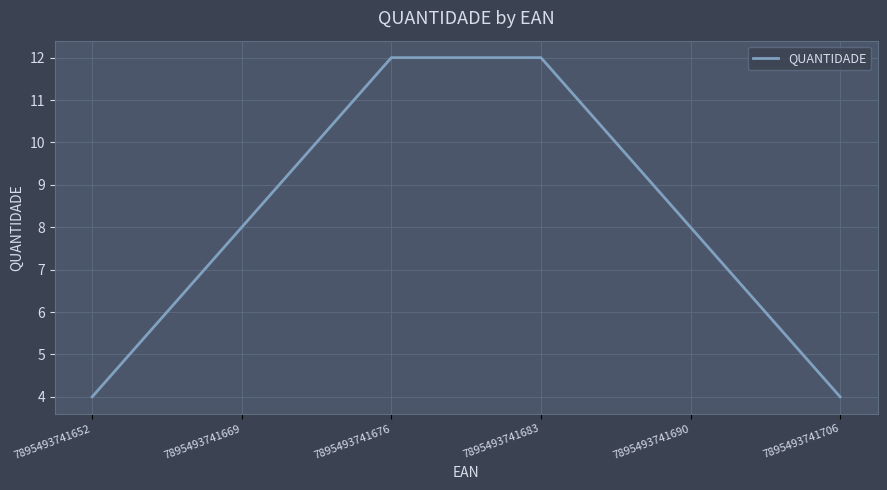

The chart shows a value of 8 at 7895493741669. True or false?

True